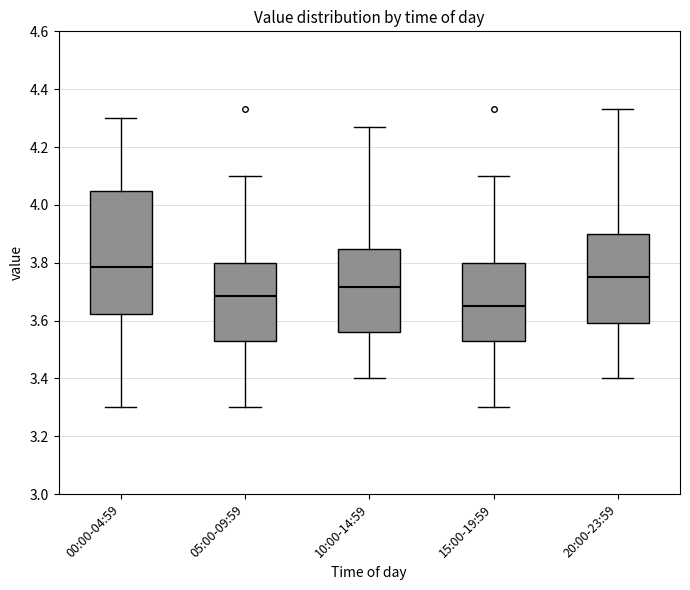

Comparing the boxes themselves (not the whiskers), which one is the tallest?

00:00-04:59